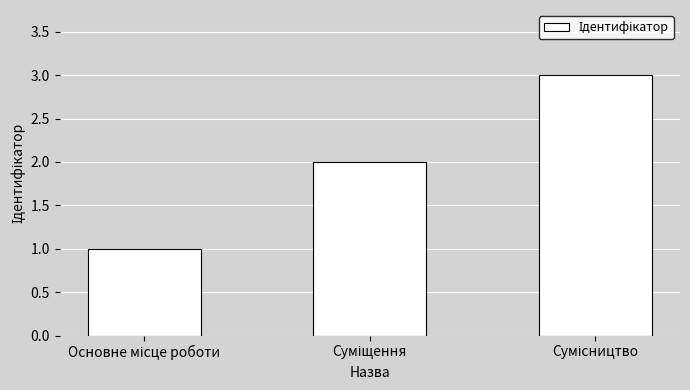

What is the greatest value displayed?

3